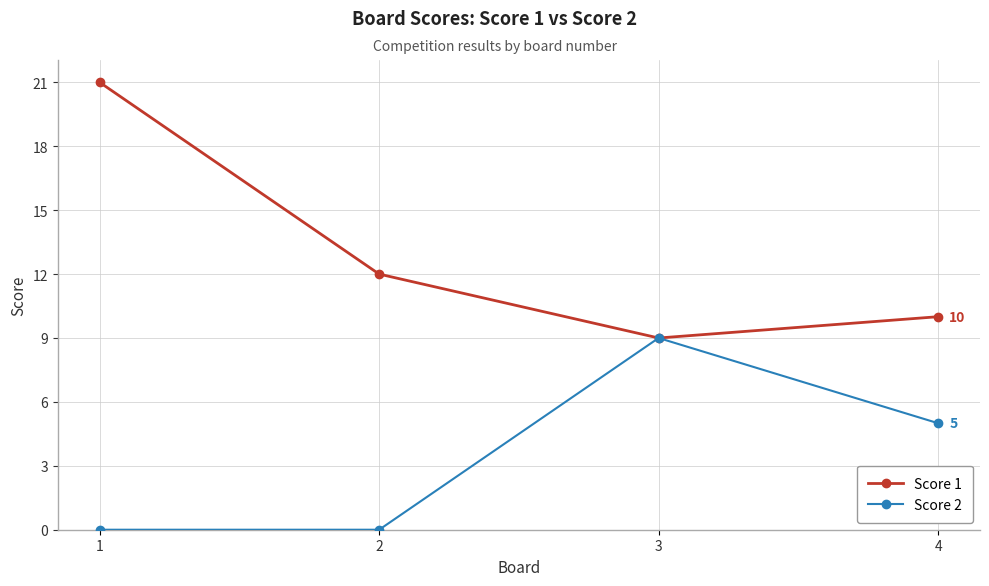

The value of Score 2 at 3 is 16. True or false?

False